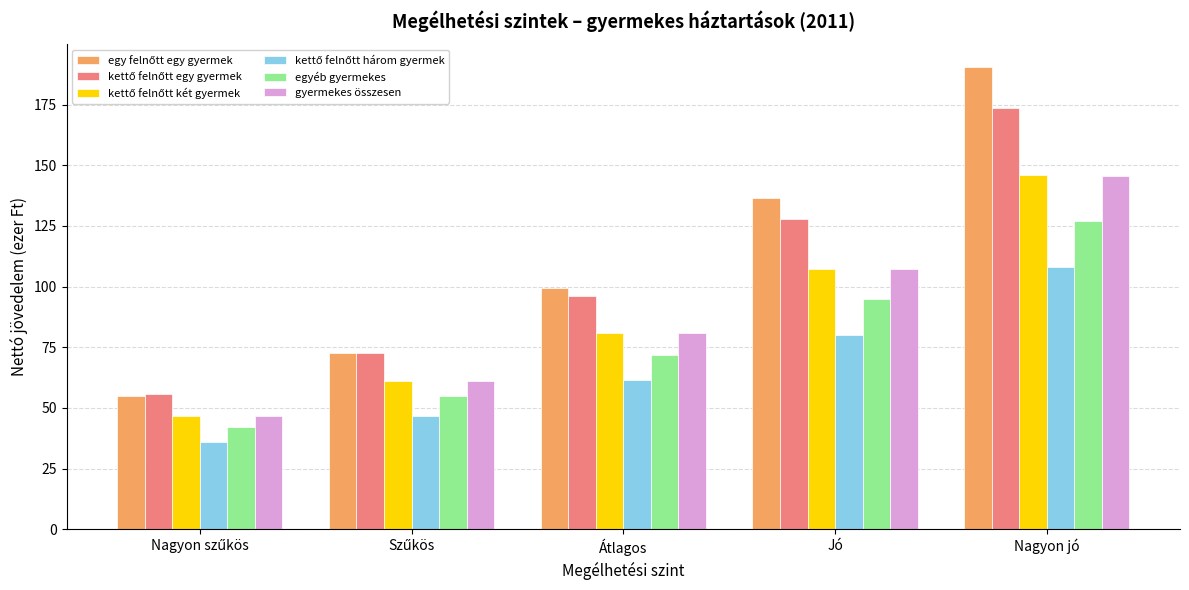

What is the sum of all egyéb gyermekes values?

391.3